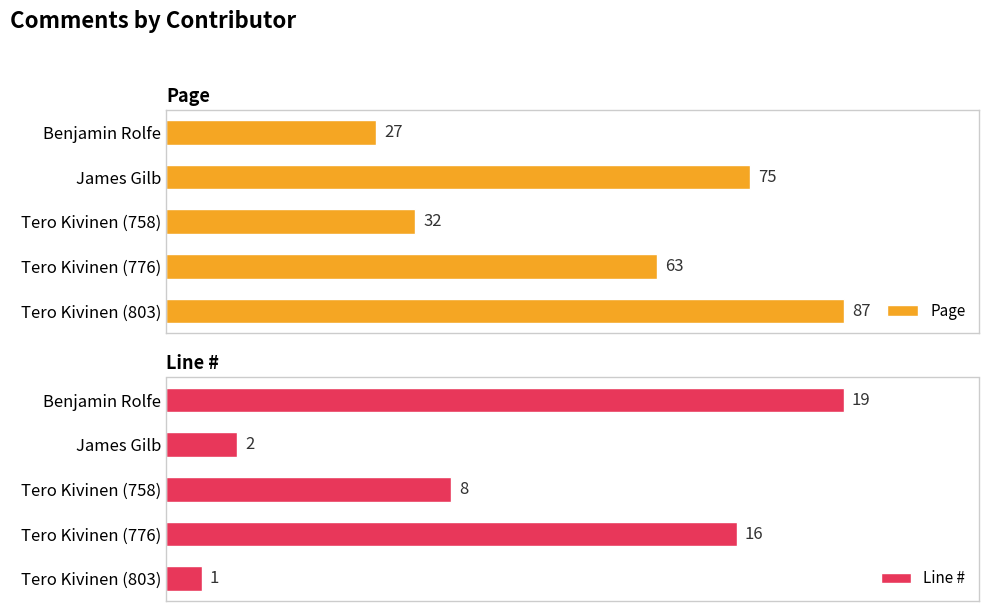

Which series has the largest range (max minus min)?

Page